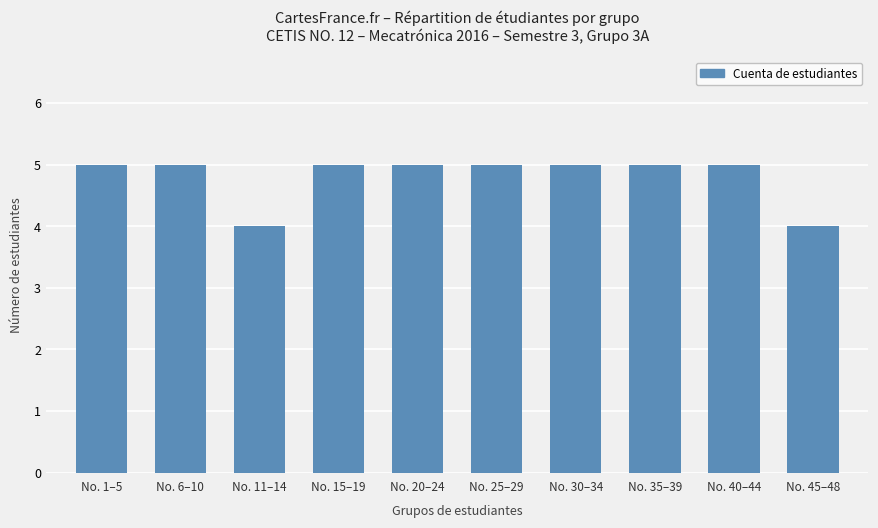

Reading left to right, transcribe all the data shown in this chart.

No. 1–5=5	No. 6–10=5	No. 11–14=4	No. 15–19=5	No. 20–24=5	No. 25–29=5	No. 30–34=5	No. 35–39=5	No. 40–44=5	No. 45–48=4